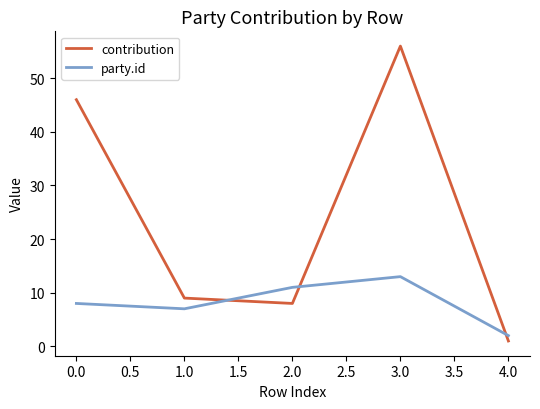

How many lines are shown in the chart?

2